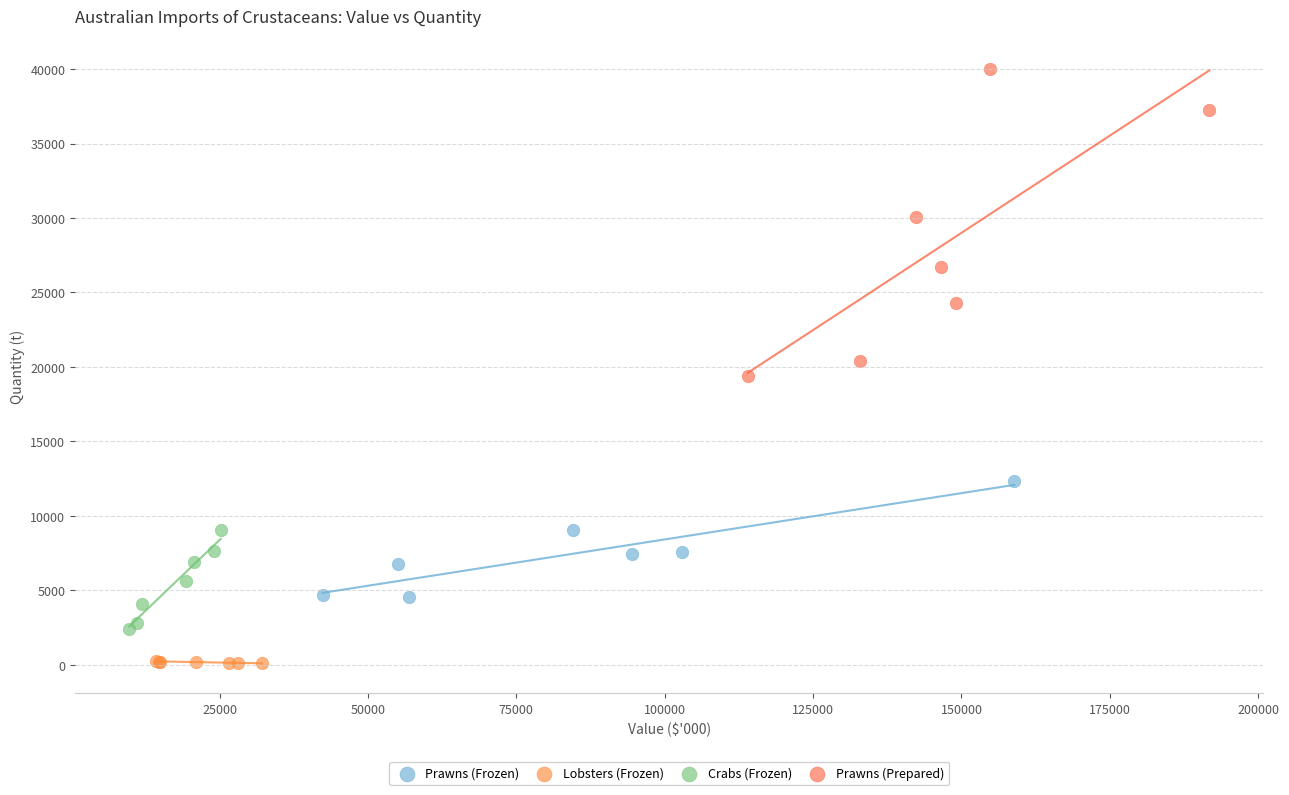

Which series reaches the minimum Y coordinate?

Lobsters (Frozen)